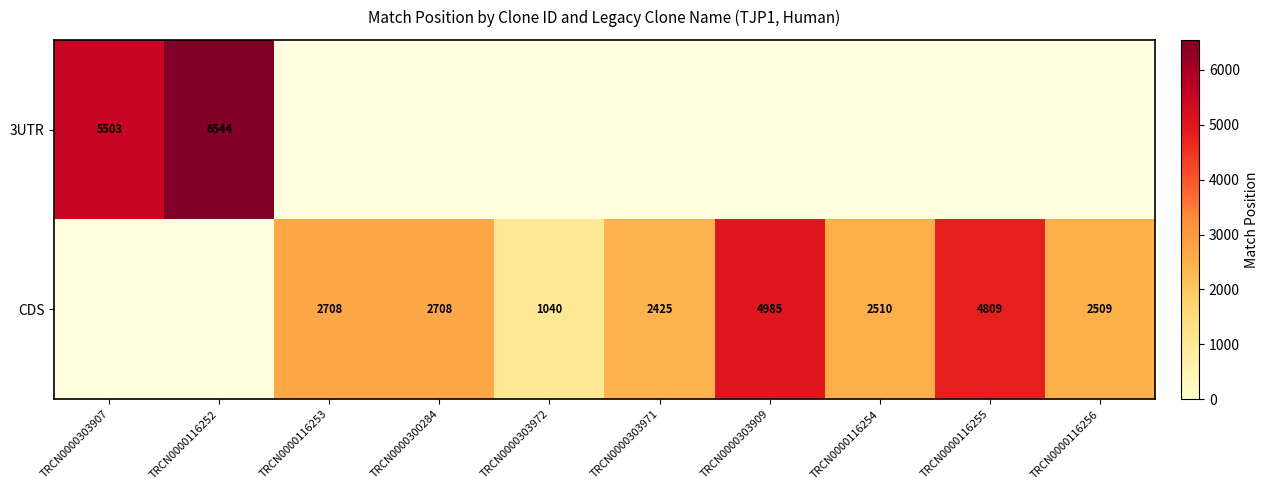

What is the sum of the CDS values at TRCN0000303971 and TRCN0000116256?

4934